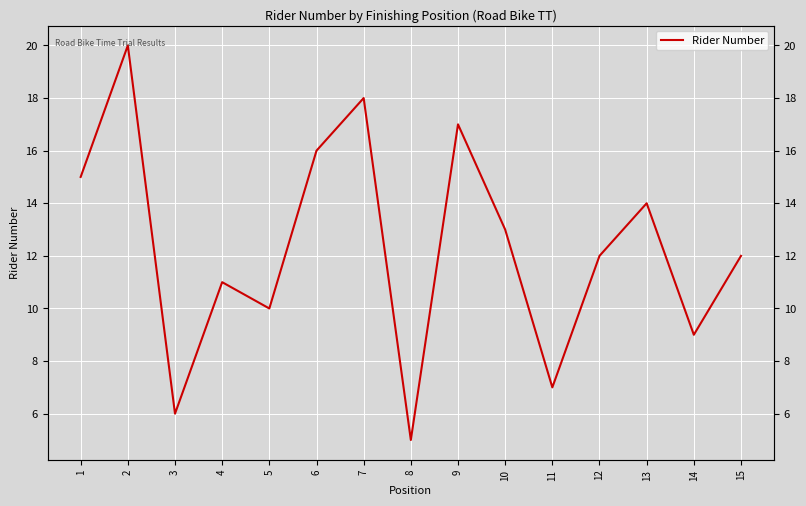

At which category does the data reach its first local peak?

2